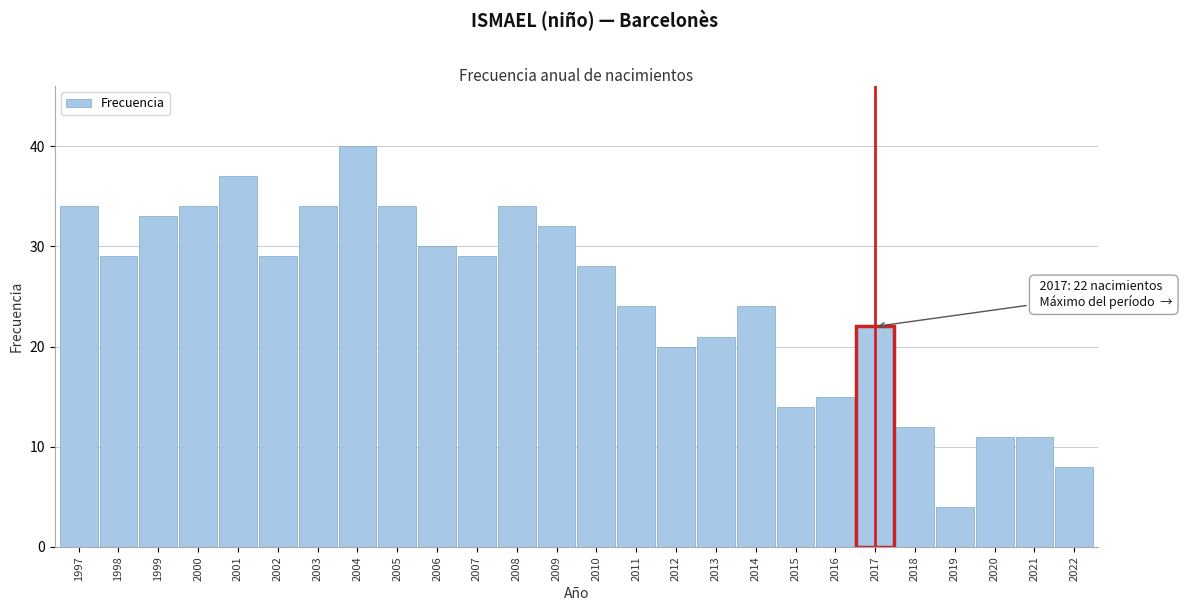

Reading left to right, list all the values displayed in this chart.

1997=34	1998=29	1999=33	2000=34	2001=37	2002=29	2003=34	2004=40	2005=34	2006=30	2007=29	2008=34	2009=32	2010=28	2011=24	2012=20	2013=21	2014=24	2015=14	2016=15	2017=22	2018=12	2019=4	2020=11	2021=11	2022=8